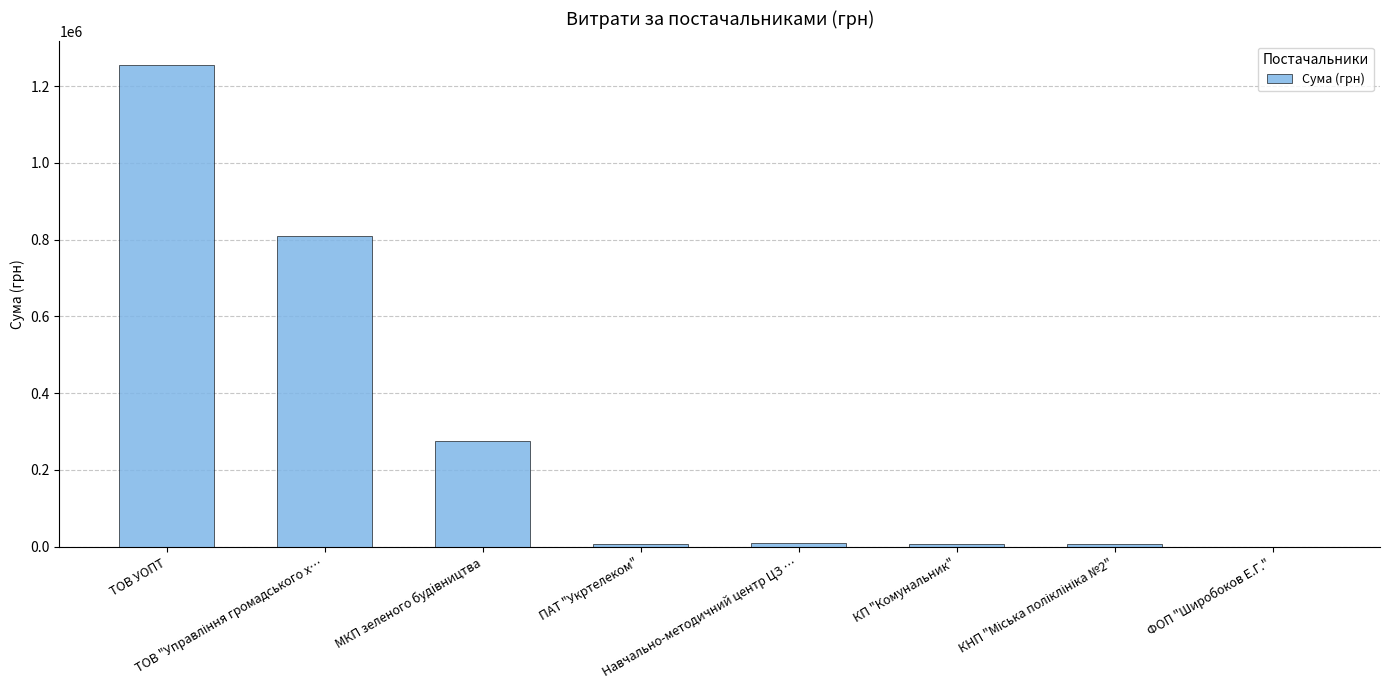

Are the bars horizontal?

No